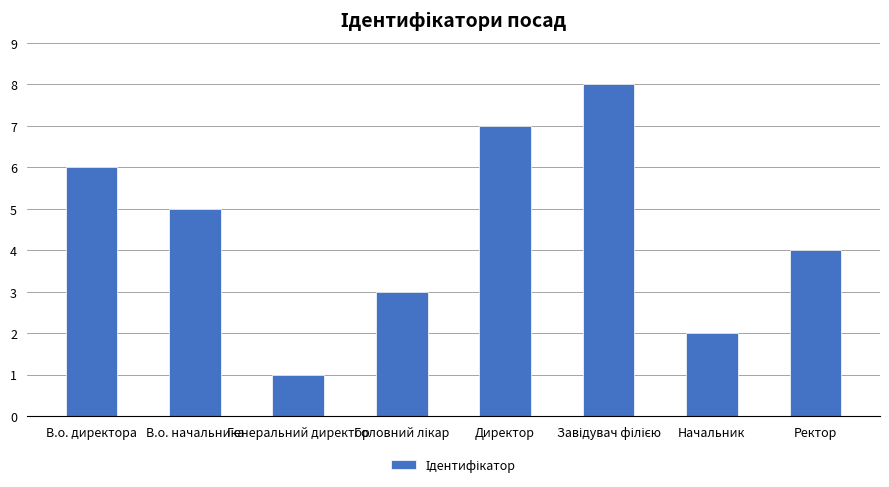

What is the change in value from Генеральний директор to Начальник?

+1